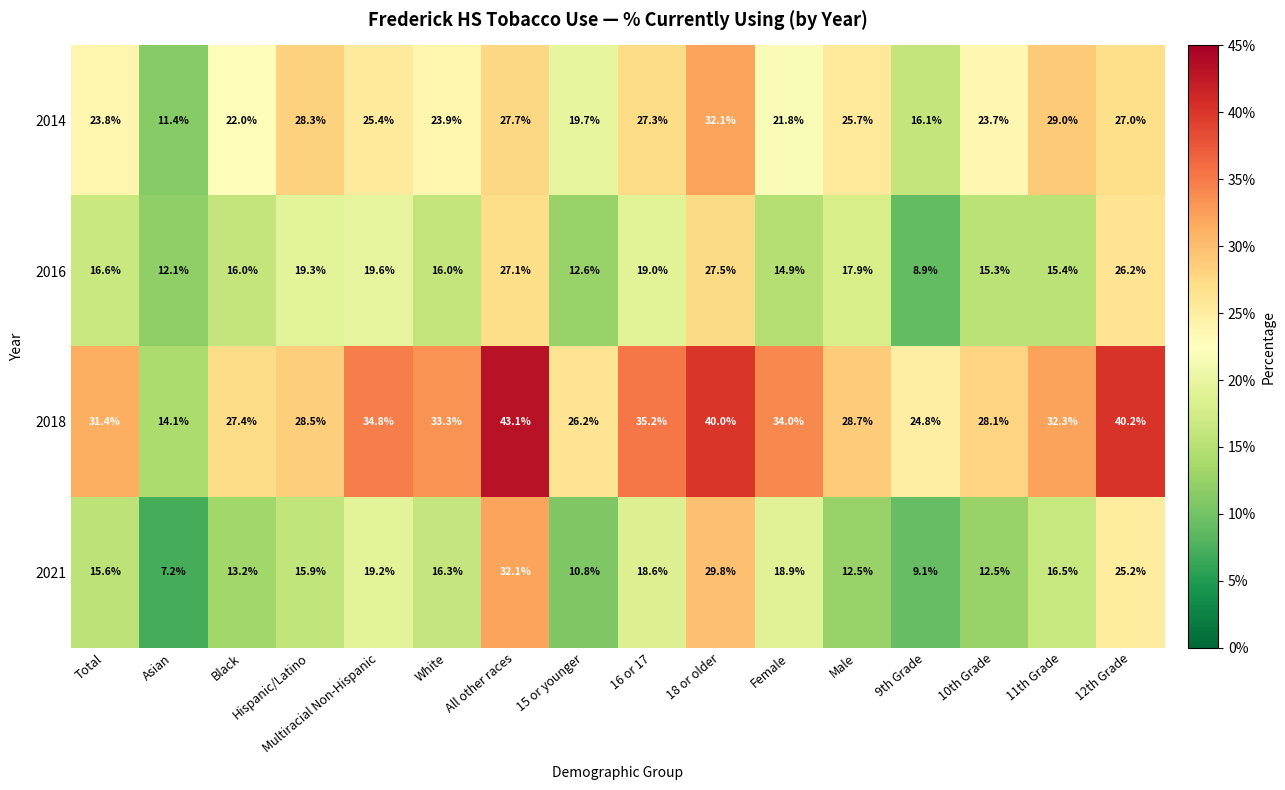

At 12th Grade, list the series in order from smallest to largest.

2021, 2016, 2014, 2018